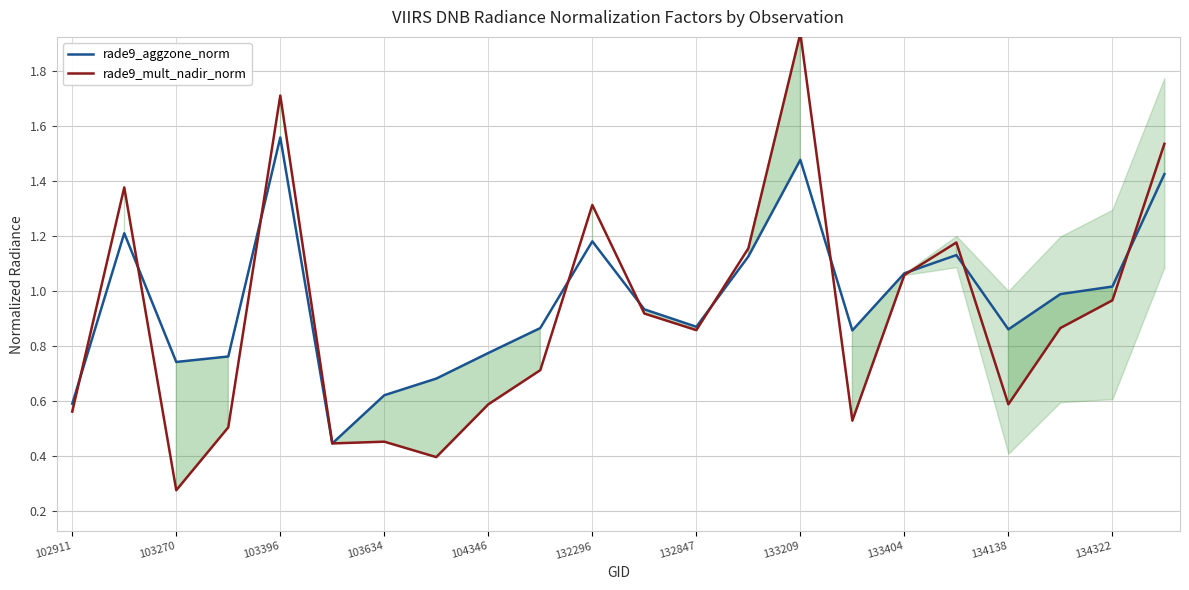

How many lines are shown in the chart?

2